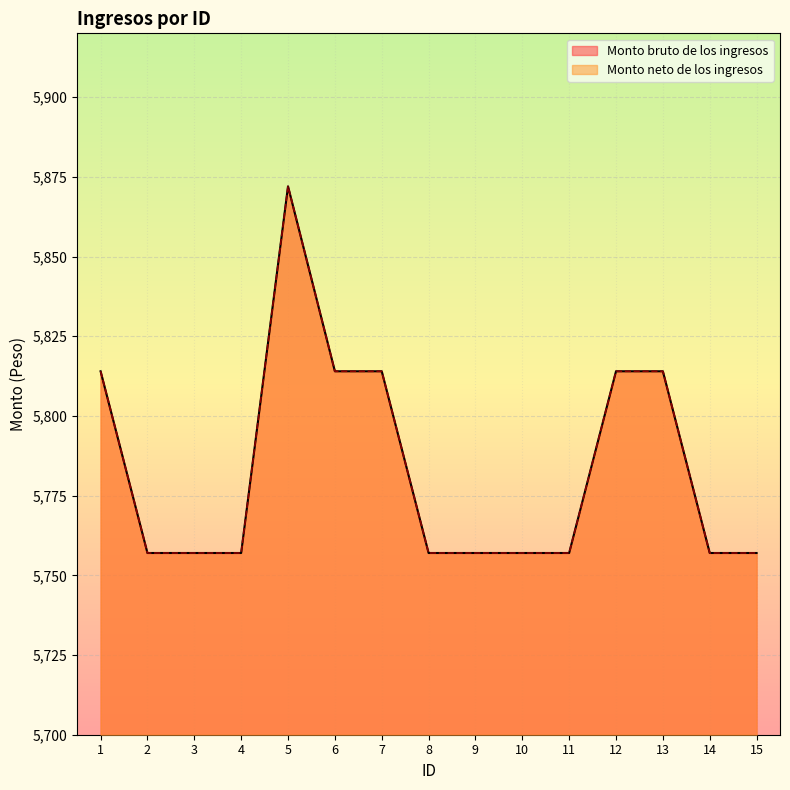

True or false: Monto neto de los ingresos and Monto bruto de los ingresos intersect in this chart.

False